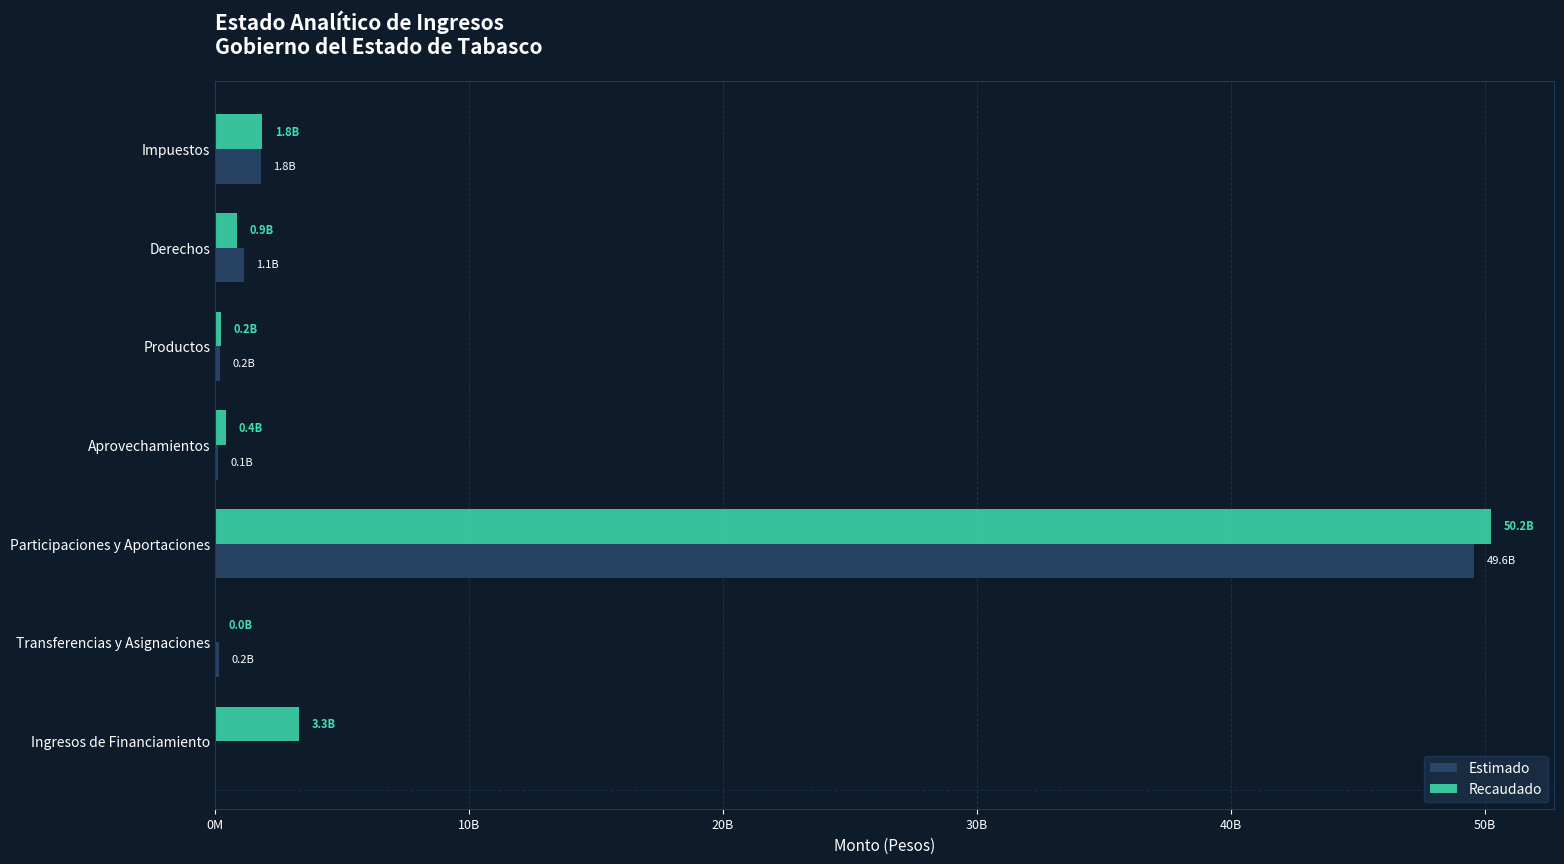

List the series in order of their peak value, highest first.

Recaudado, Estimado